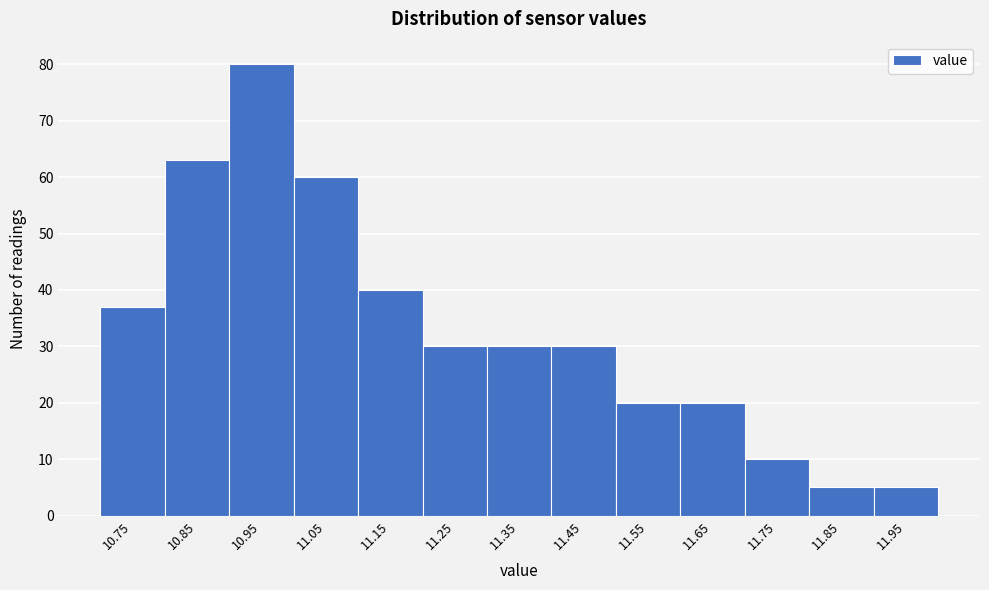

Reading left to right, what are all the values shown in this chart?

37	63	80	60	40	30	30	30	20	20	10	5	5